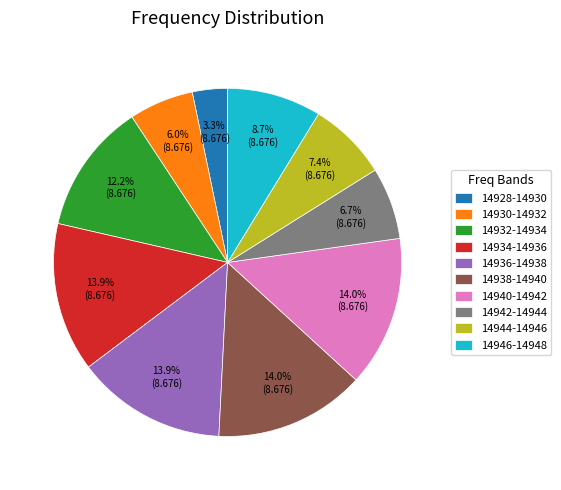

How many segments does this pie chart have?

10